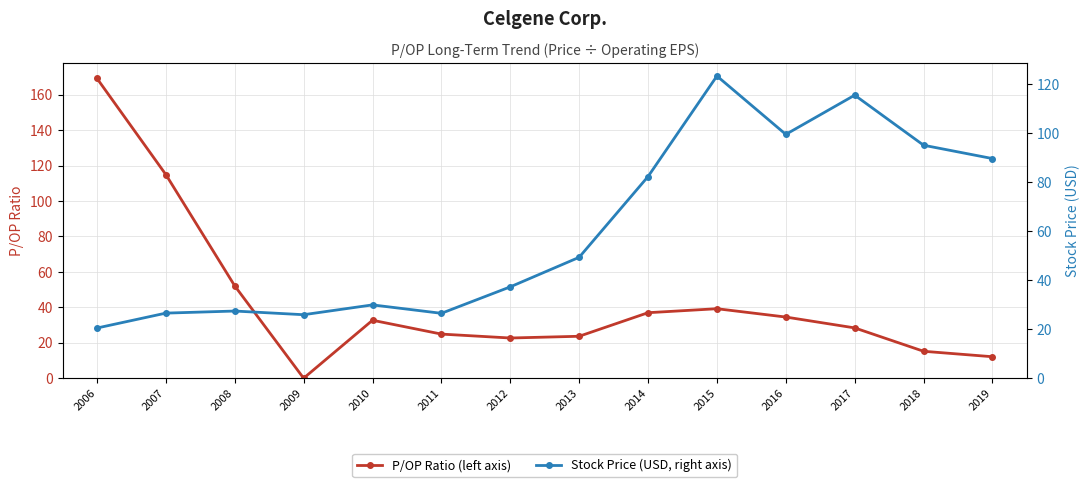

At which category does the chart reach its minimum across all series?

2009